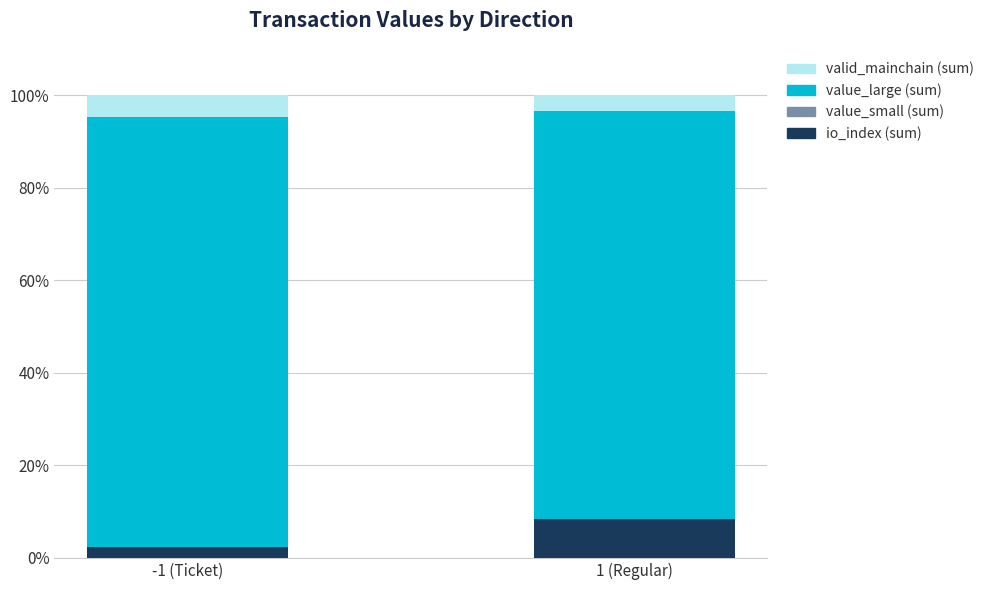

How many data points does each series have?

2